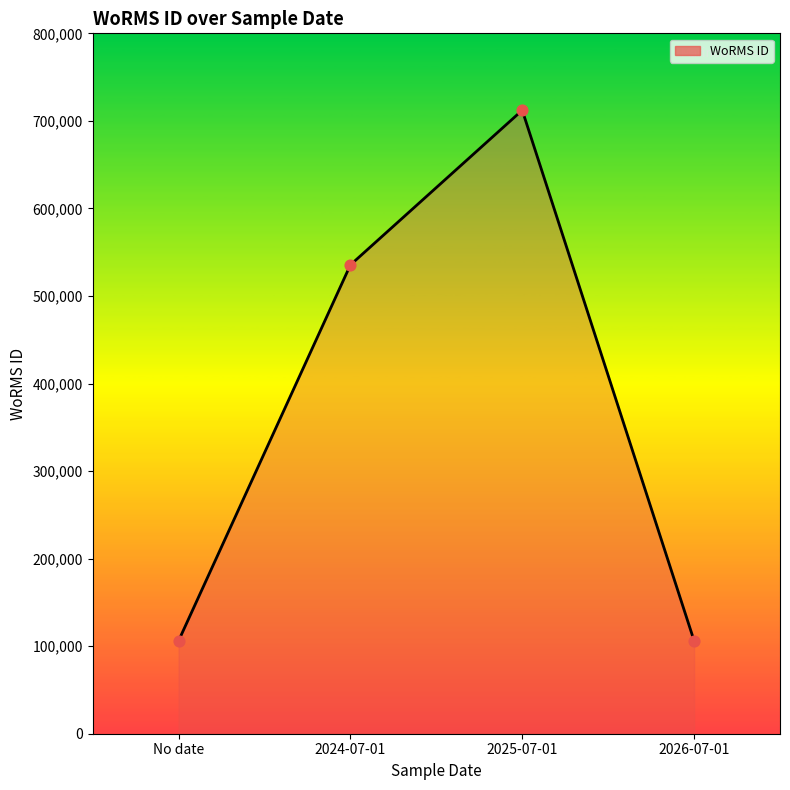

Approximately how many times larger is the value at 2026-07-01 compared to No date?

1.0